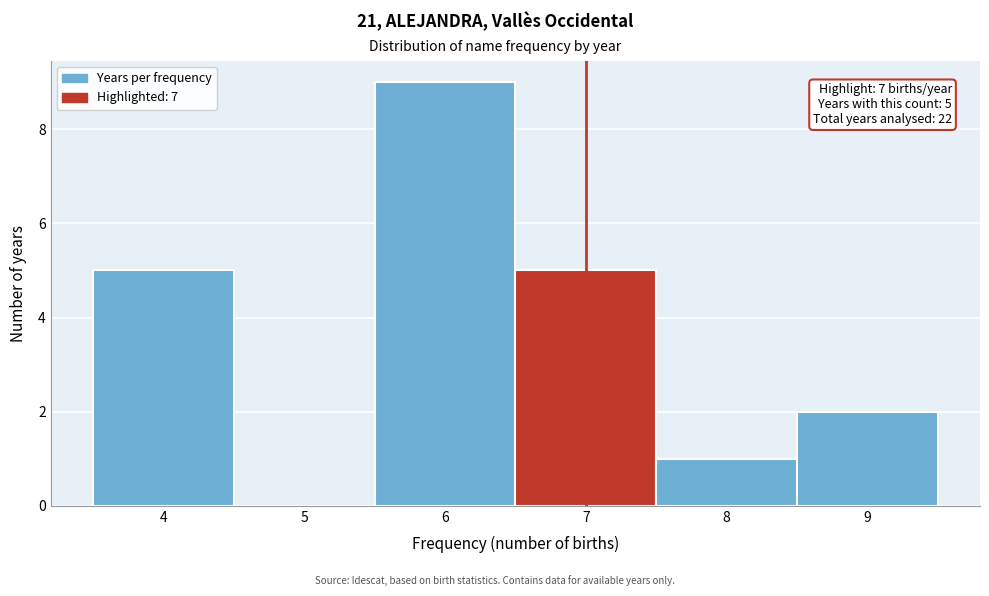

Which range on the x-axis has the tallest bar?

5.5 to 6.5